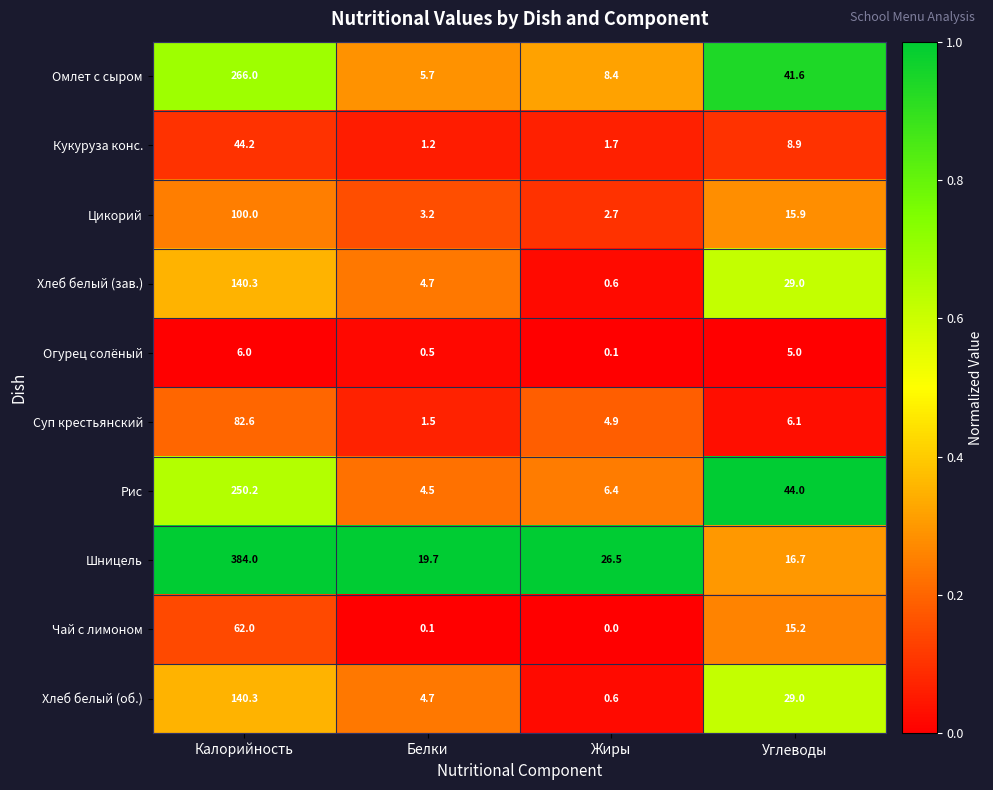

What is the sum of all Хлеб белый (об.) values?

174.6